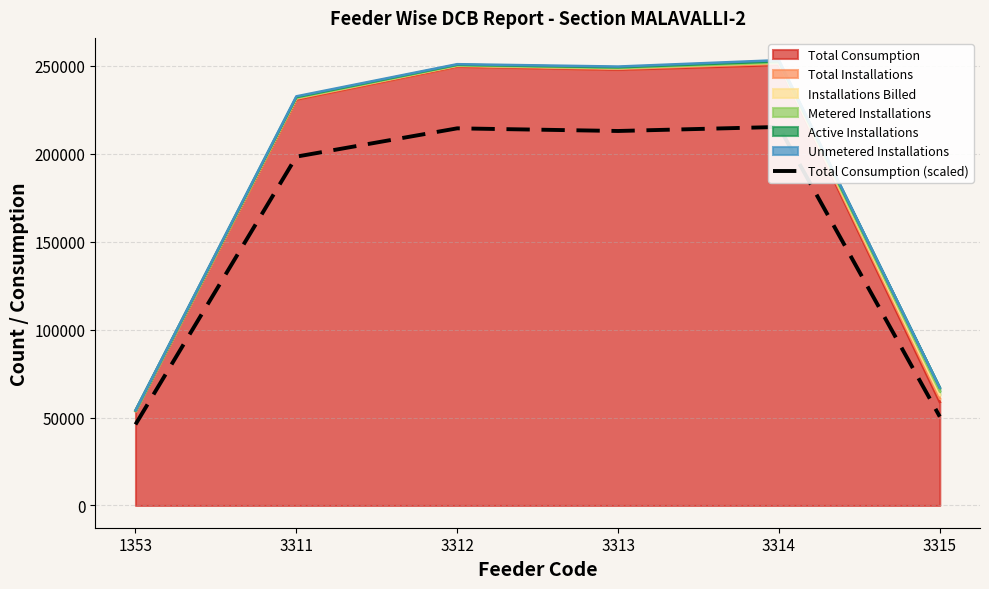

Which has a higher value, 1353 or 3315?

3315